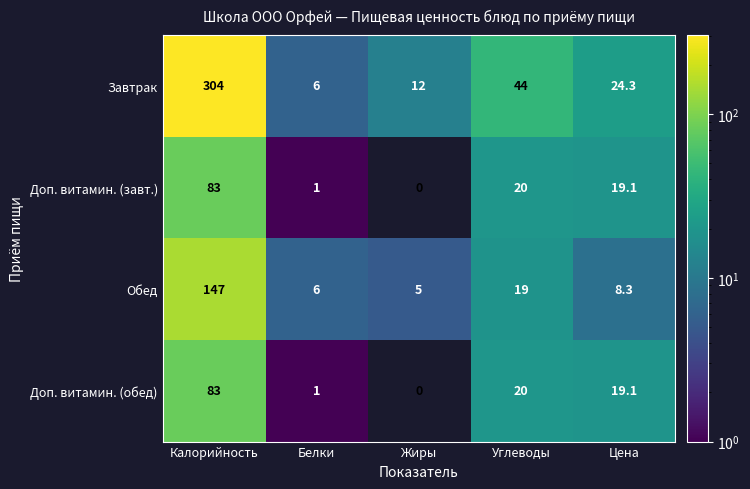

What is the spread (max minus min) of values at Белки?

5.0